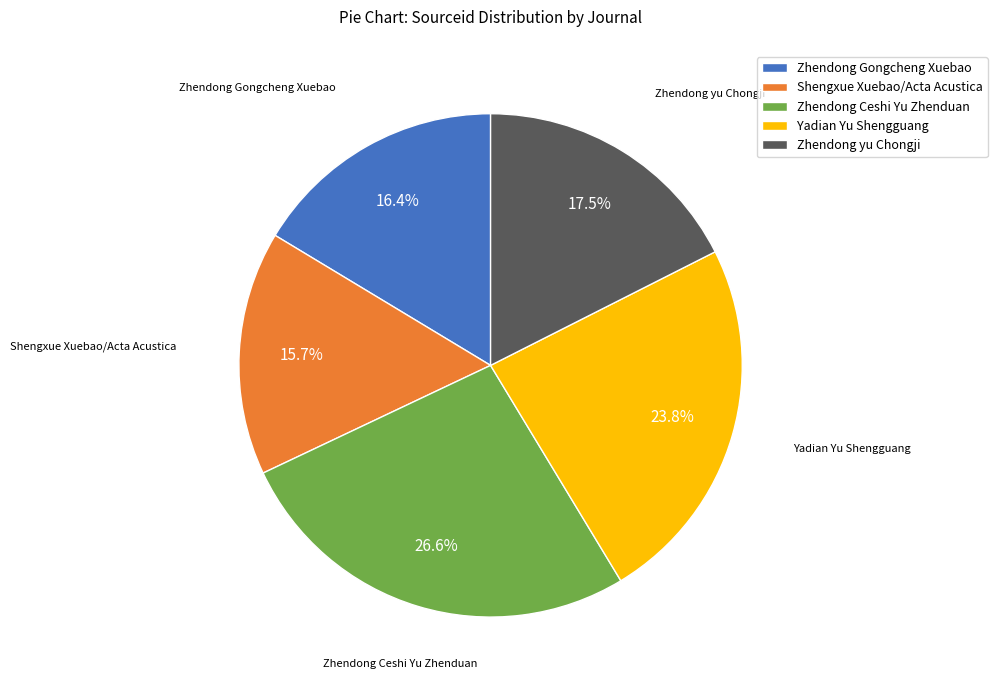

Is Zhendong yu Chongji the majority of the pie?

No